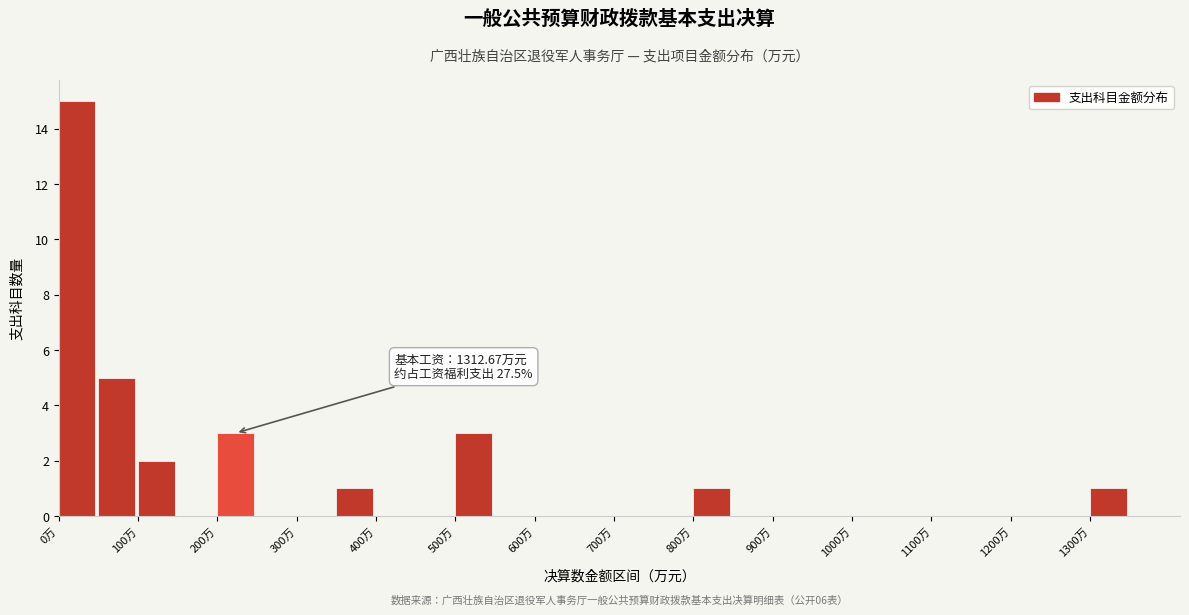

Over which range of the x-axis is the bar tallest?

0 to 50